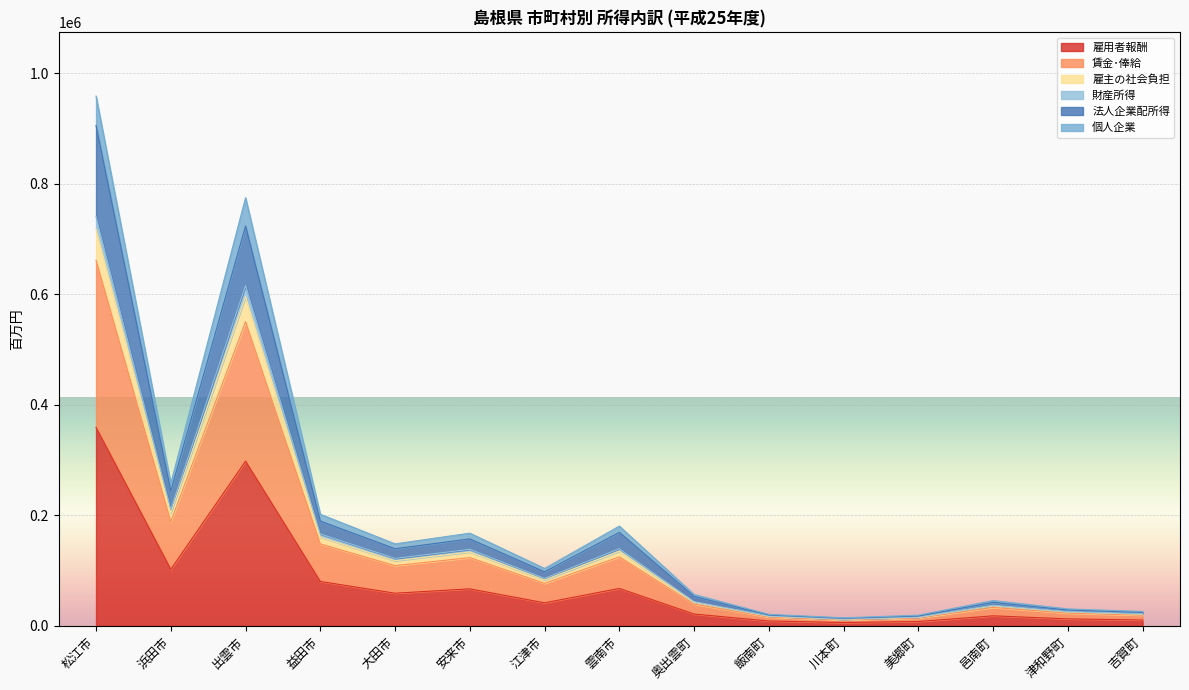

At which category is the sum across all series the highest?

松江市